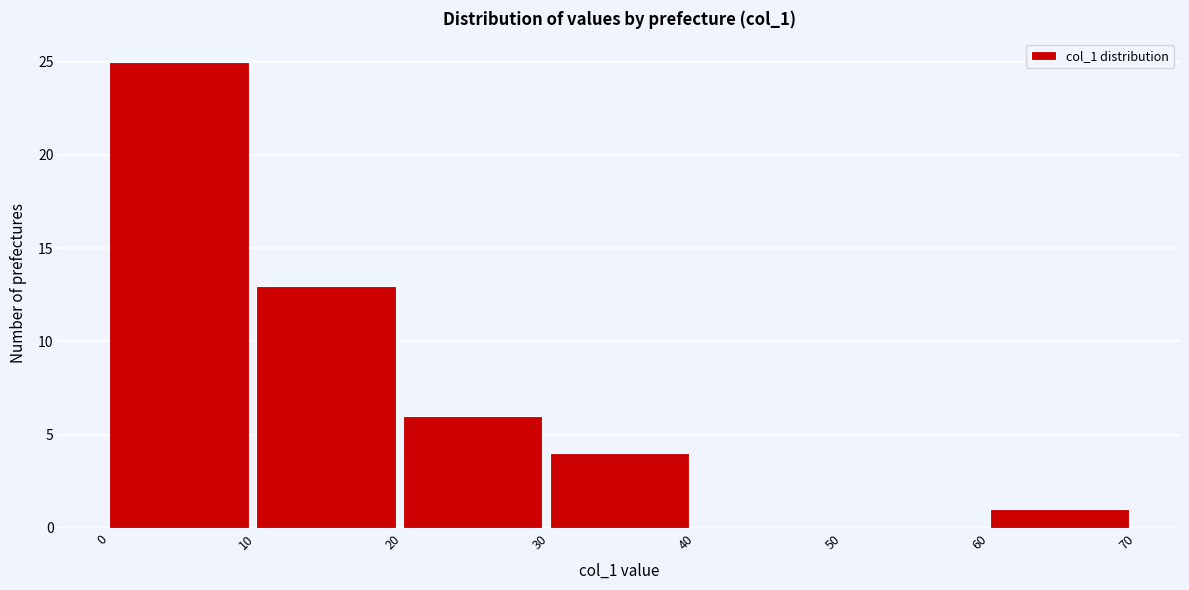

Which range on the x-axis has the tallest bar?

0 to 10